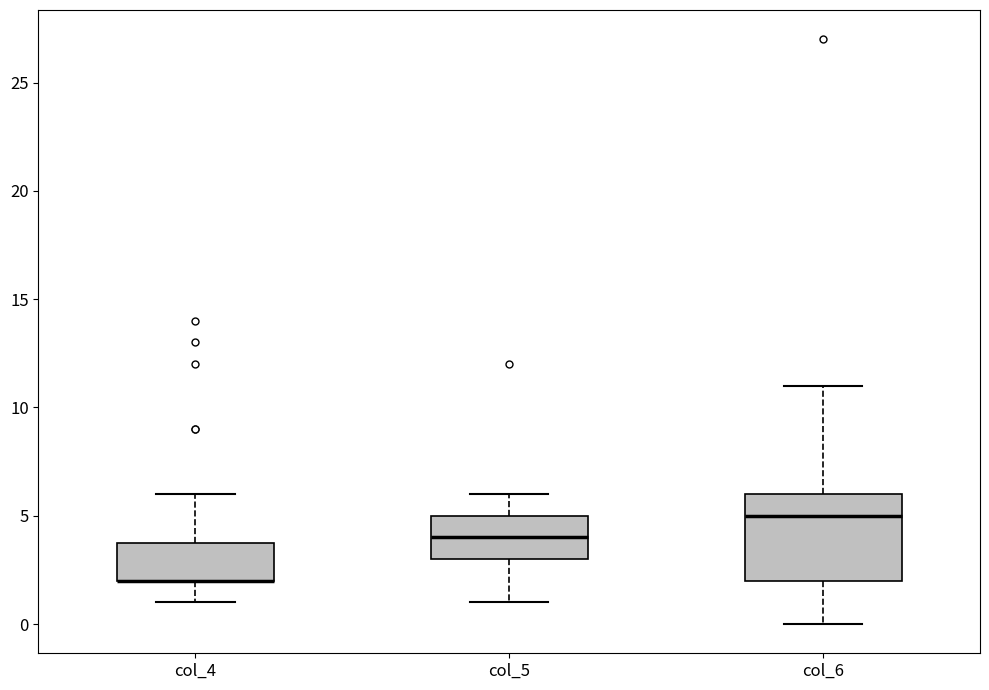

Reading left to right, read every box against the y-axis: the position of its median line, the range the box covers, and the ends of its whiskers. The values are not printed on the chart, so give them approximately, as read against the axis.

col_4: median 2 (drawn on the box's lower edge), box 2 to 4, whiskers 1 to 6
col_5: median 4, box 3 to 5, whiskers 1 to 6
col_6: median 5, box 2 to 6, whiskers 0 to 11